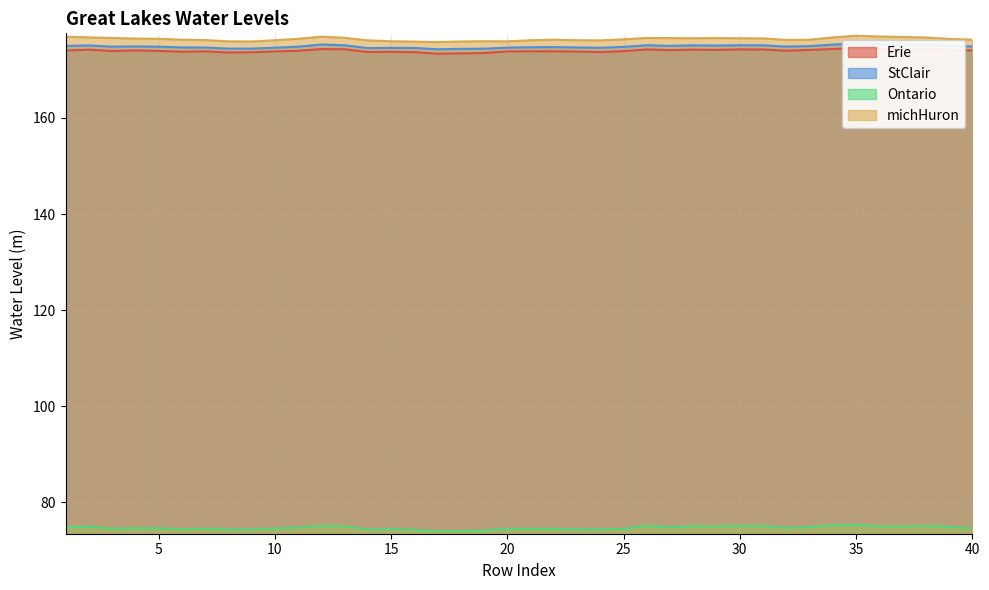

How many series are shown in this chart?

4